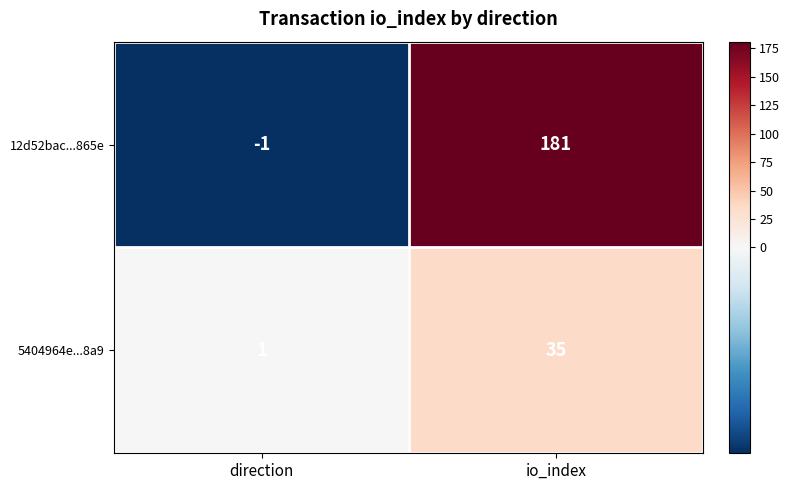

At which label is 12d52bac...865e closest to 90?

direction